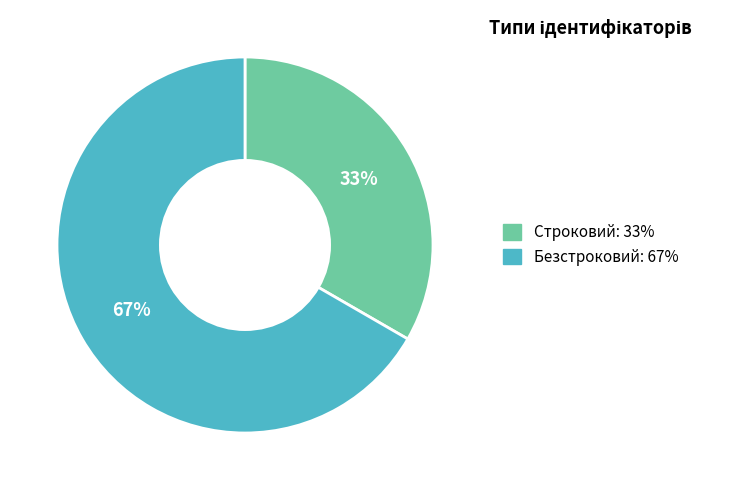

How many segments does this pie chart have?

2